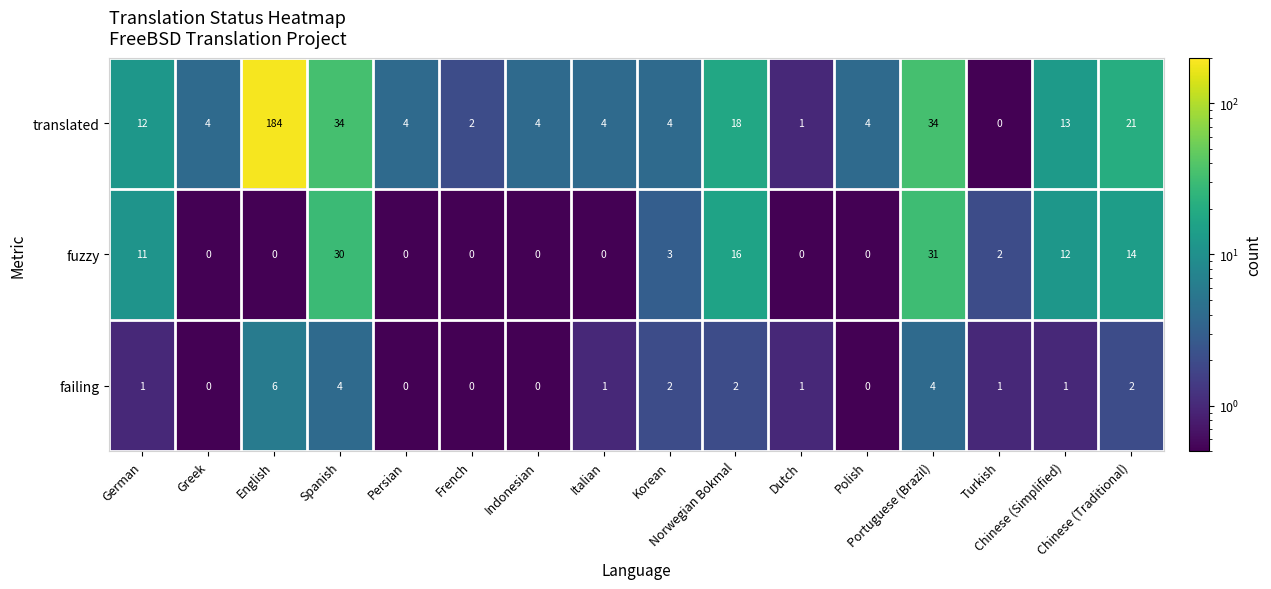

What is the maximum value shown in the chart?

184